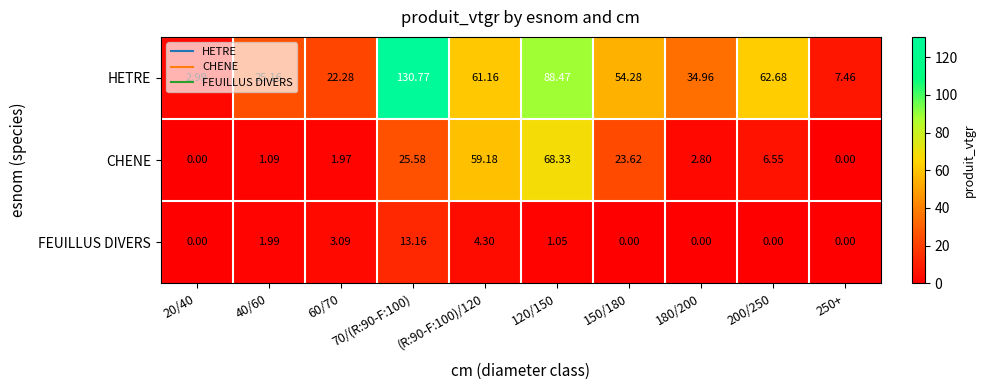

Which category has the highest value across all series?

70/(R:90-F:100)